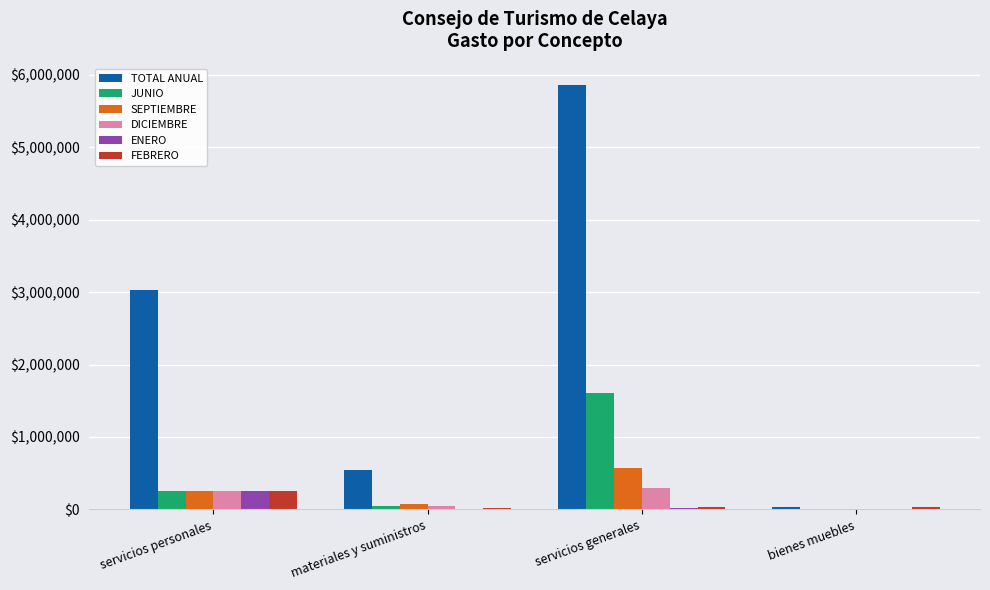

What is the greatest value displayed?

5861482.4